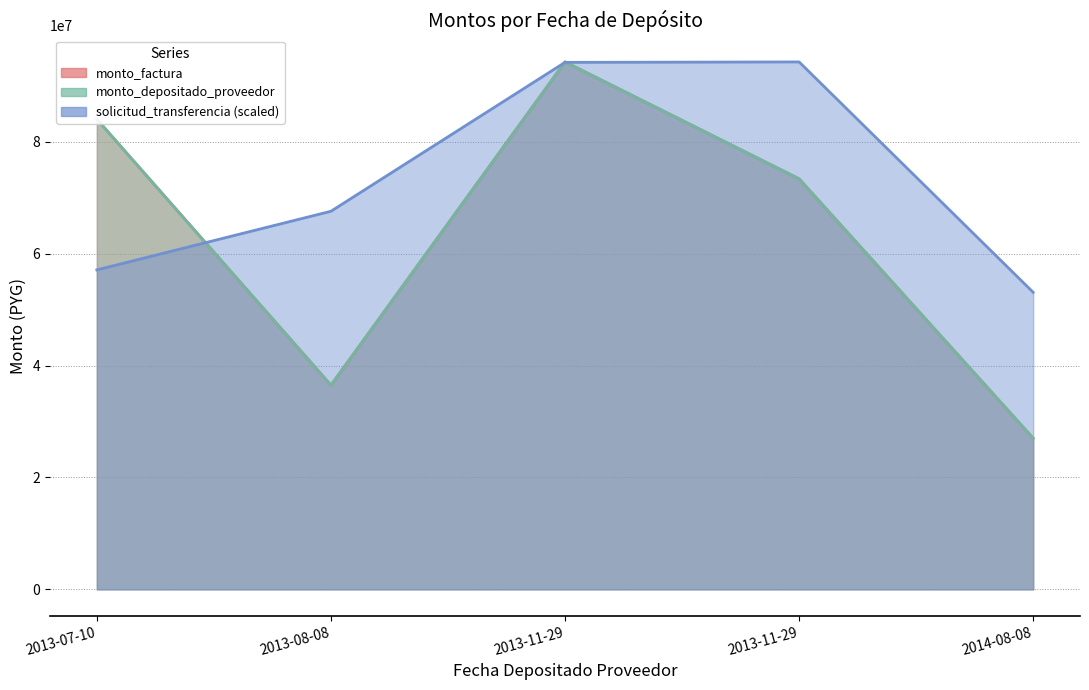

In solicitud_transferencia, how many points are higher than both neighbors (excluding endpoints)?

1